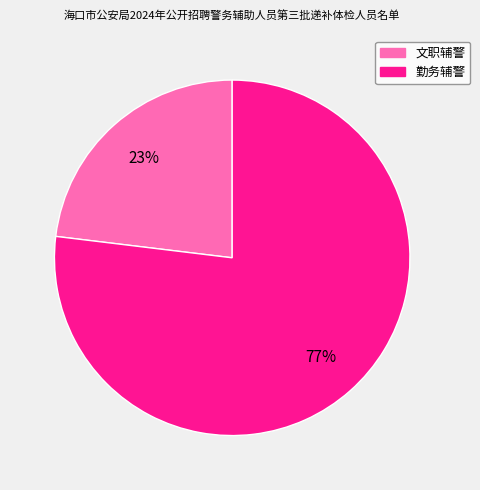

To the nearest percent, what is the difference between the 文职辅警 and 勤务辅警 slice percentages?

54%